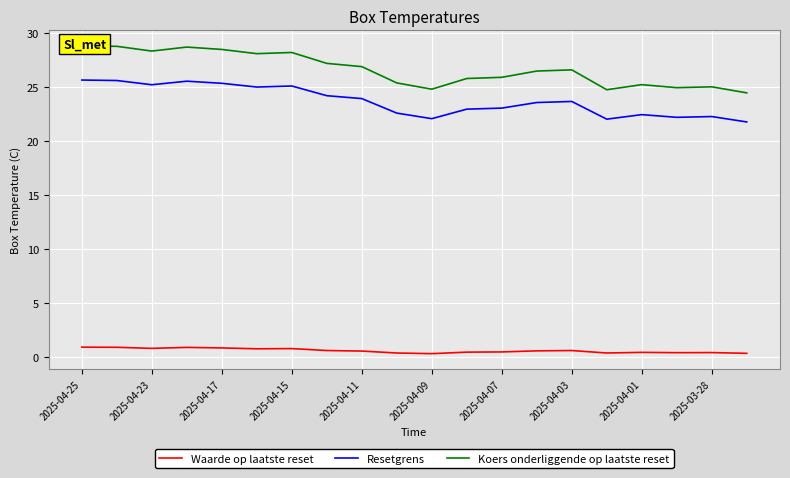

What is the difference between the maximum and second lowest values in the Resetgrens series?

3.6